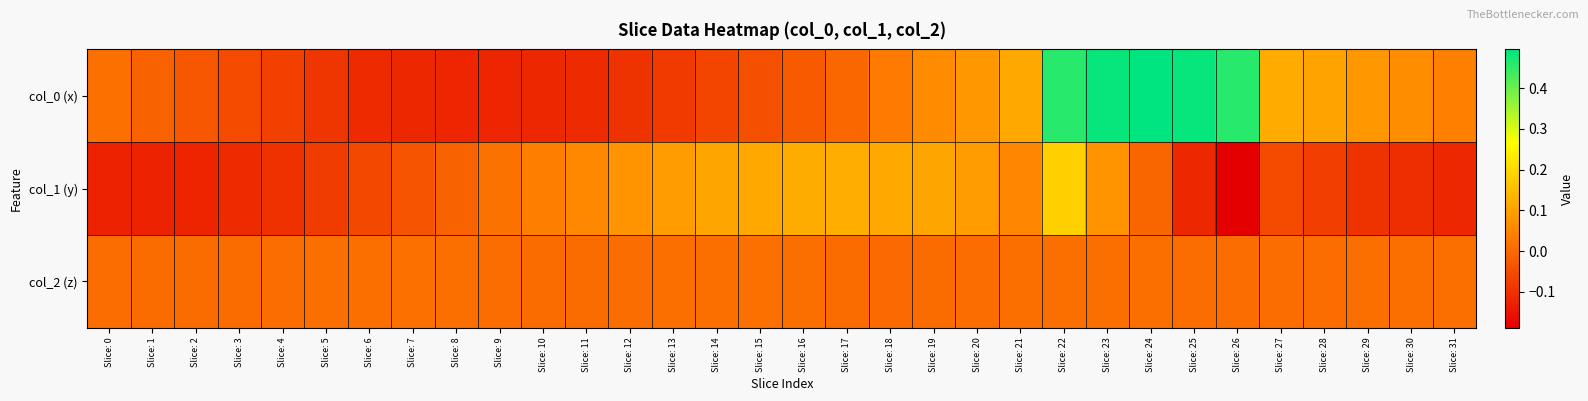

Rank the series by their average value, from highest to lowest.

col_0 (x), col_2 (z), col_1 (y)